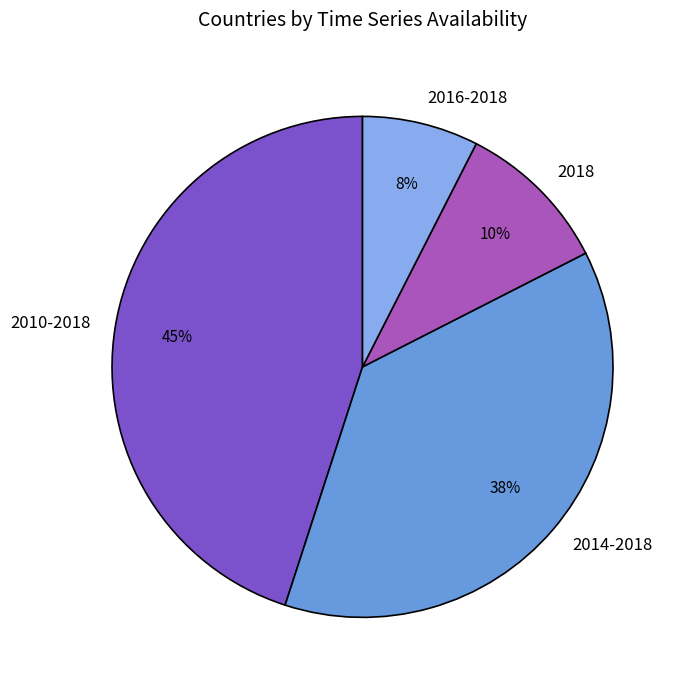

What percentage is the 2018 slice, to the nearest percent?

10%